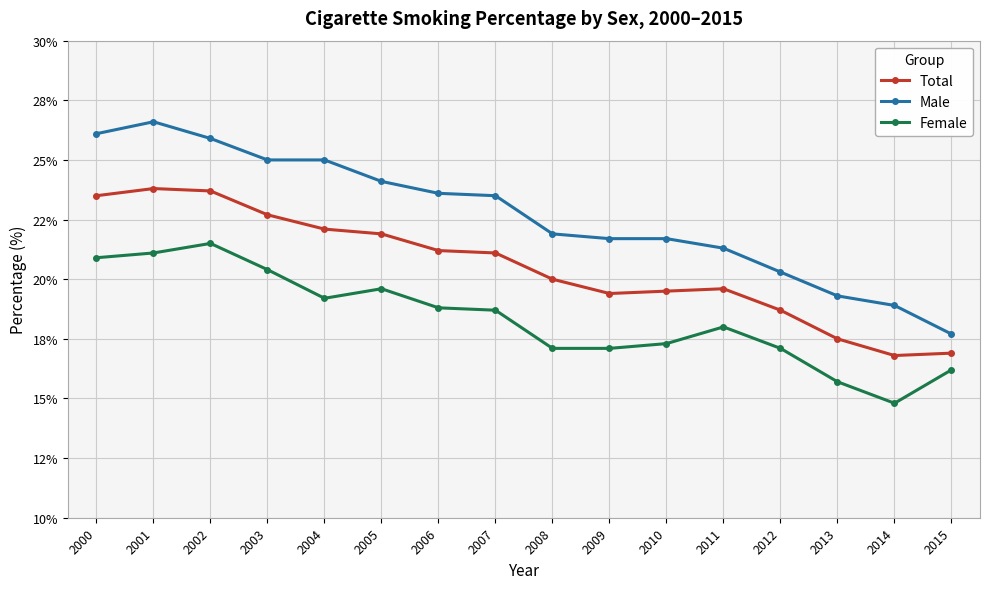

Is the value of Total at 2003 greater than the value of Male at 2001?

No